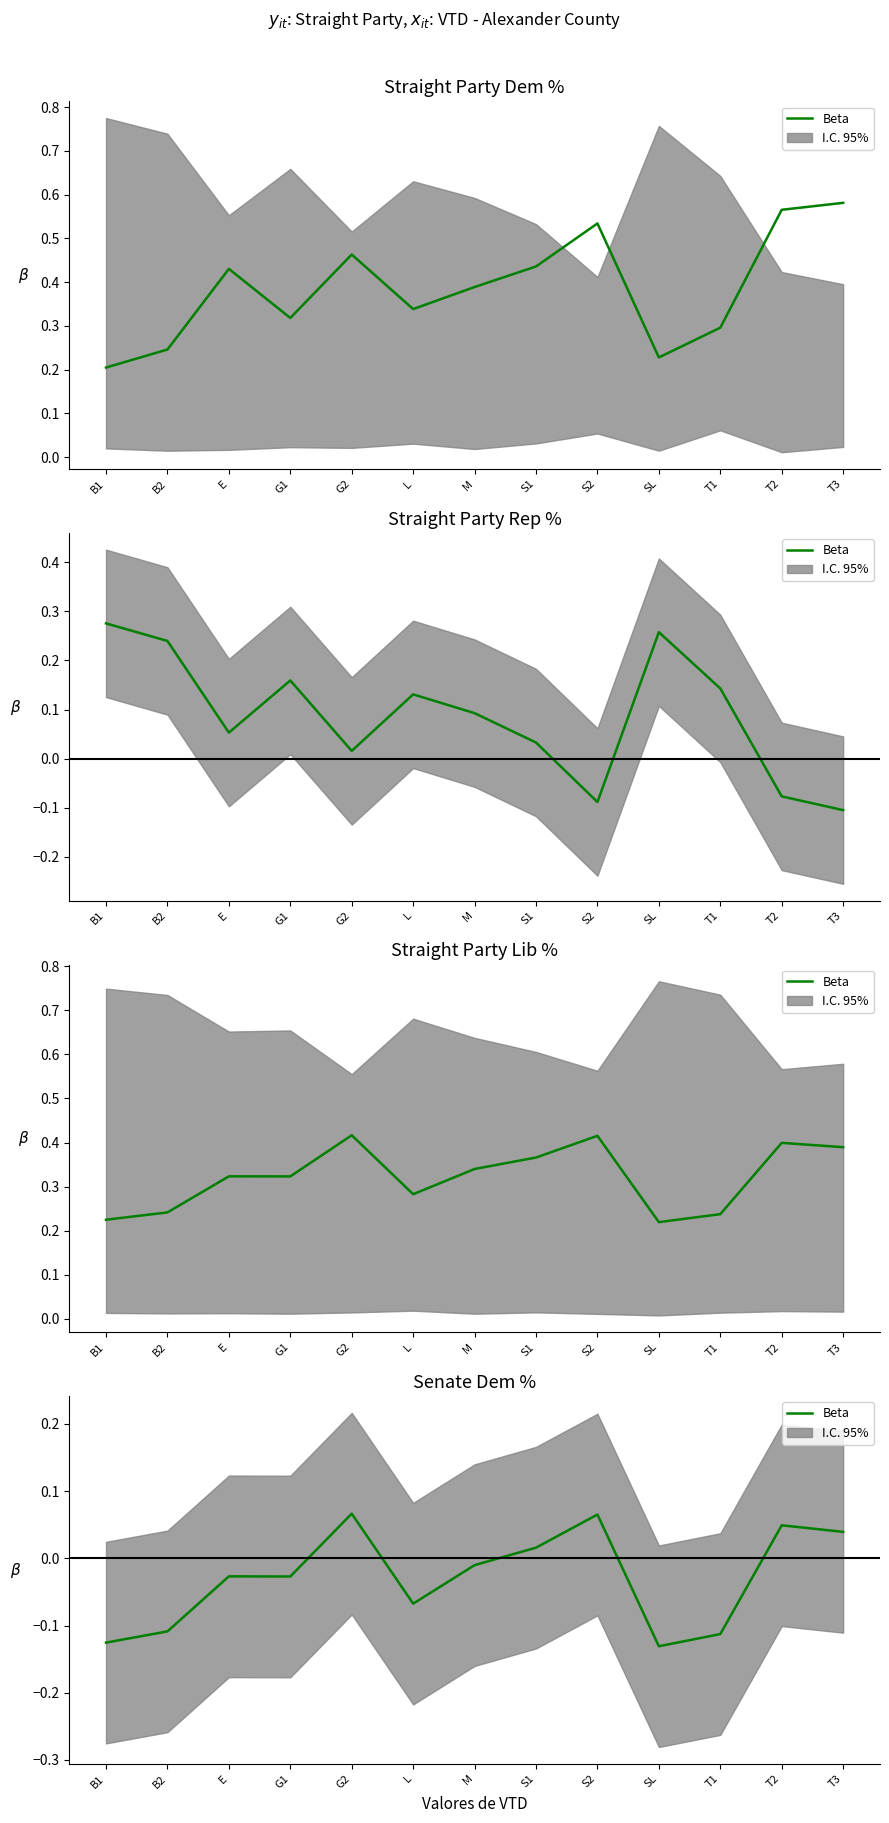

List the labels in order of value, largest first.

G2, S2, T2, T3, S1, M, E, G1, L, B2, T1, B1, SL